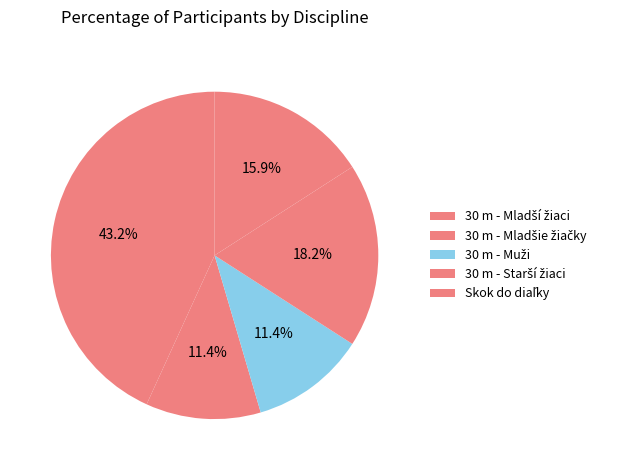

How many slices are in this pie chart?

5